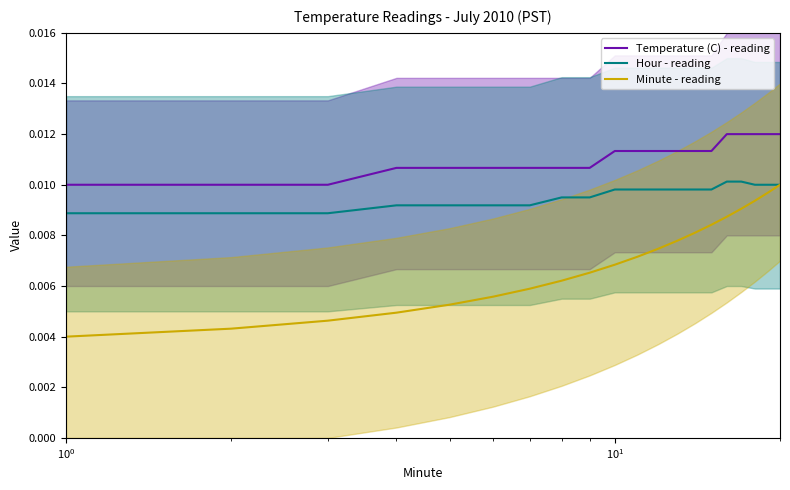

What are all the series names shown in the legend?

Temperature (C) - reading, Hour - reading, Minute - reading